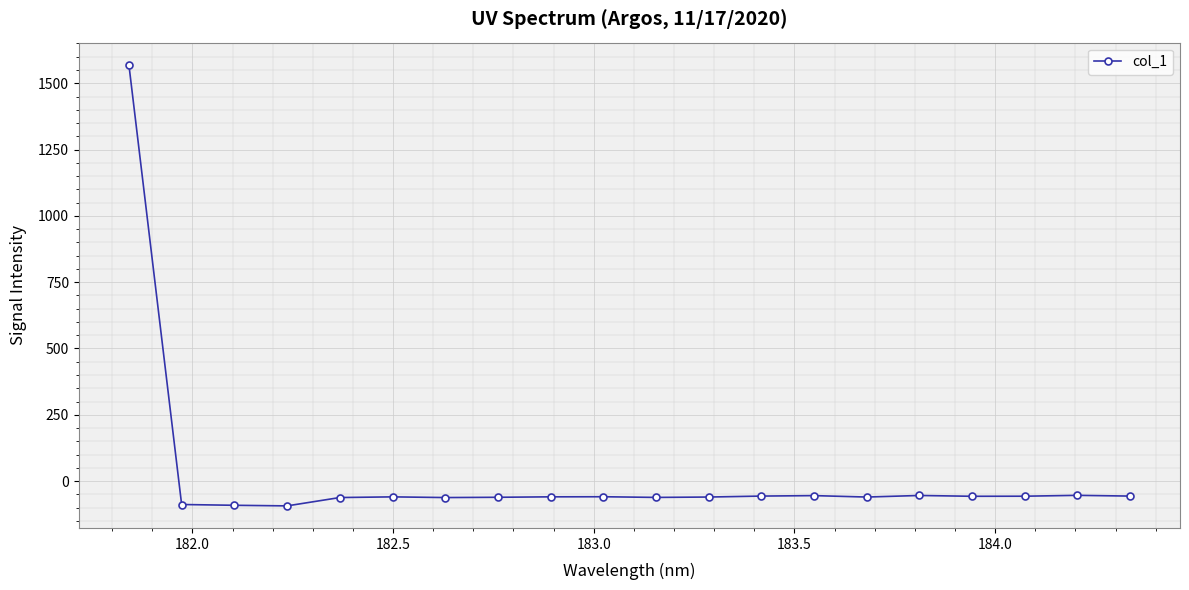

What is the sum of all values?

364.6